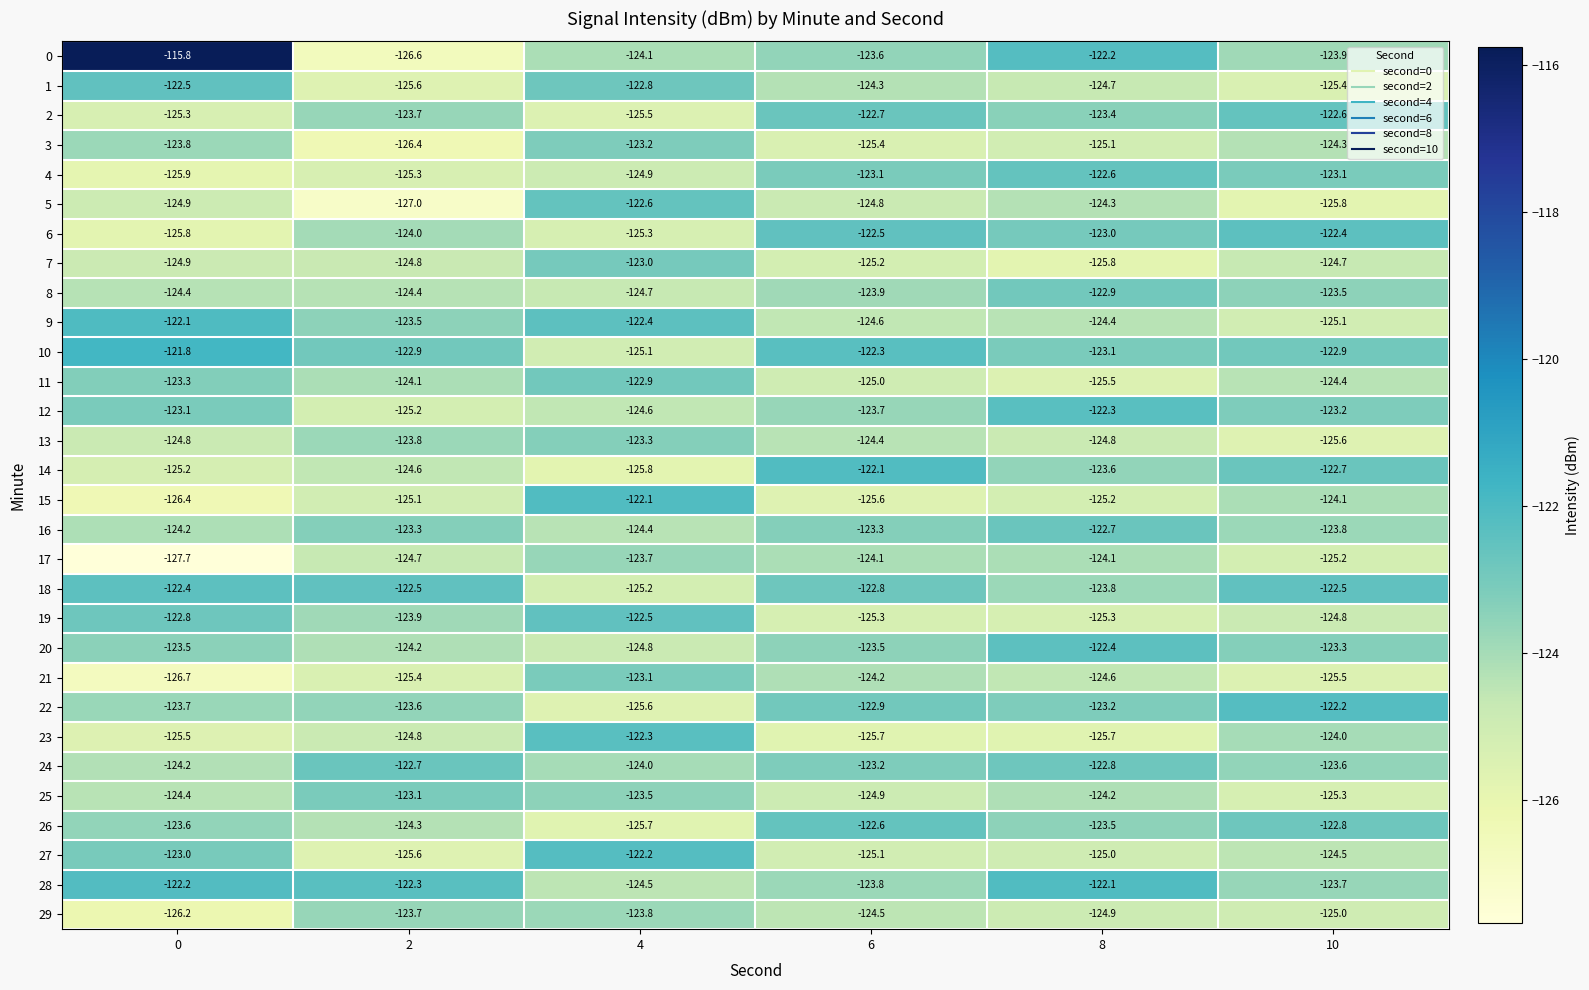

What is the sum of all 22 values?

-741.2